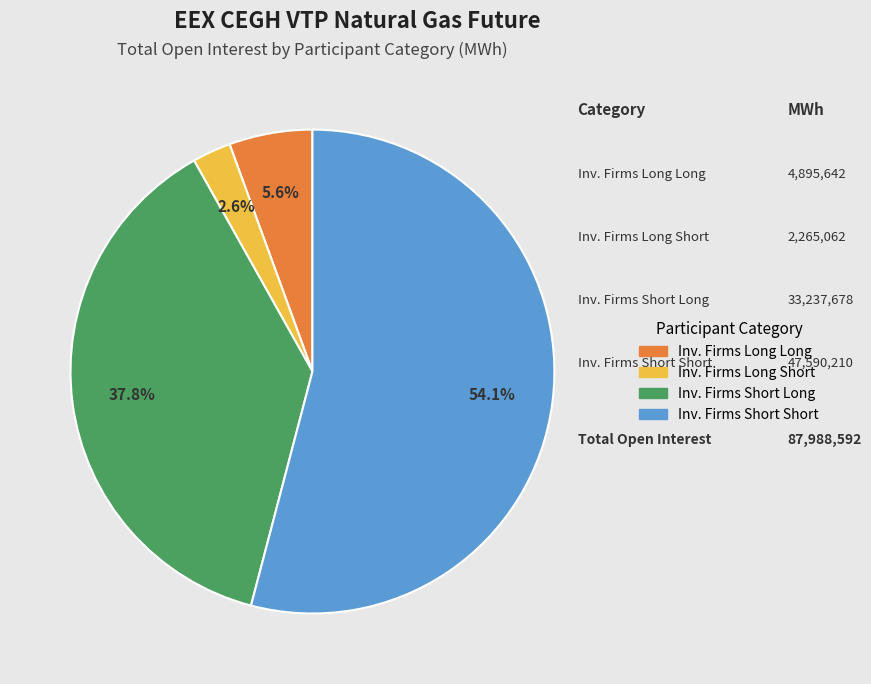

Does any single category account for the majority?

Yes